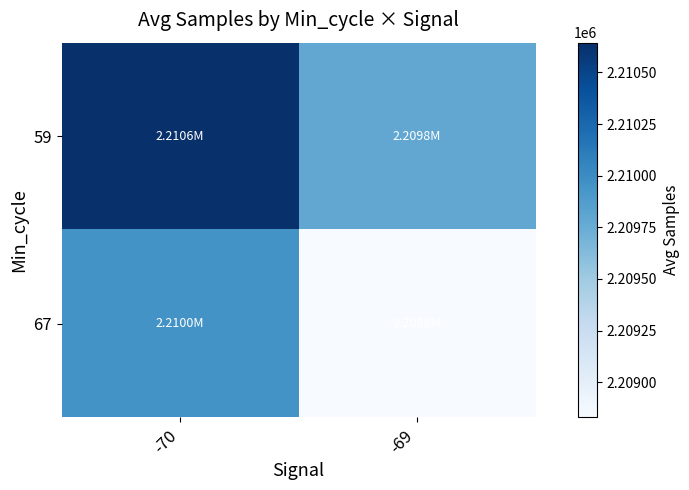

At -69, list the series in order from smallest to largest.

67, 59